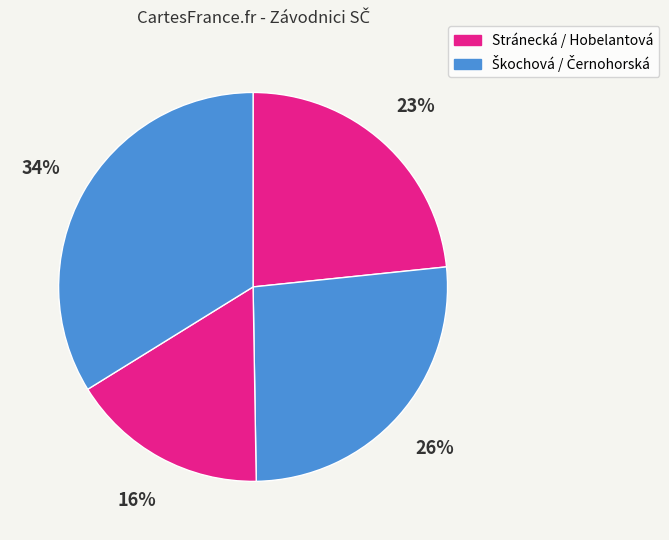

Is there a majority slice in this chart?

No